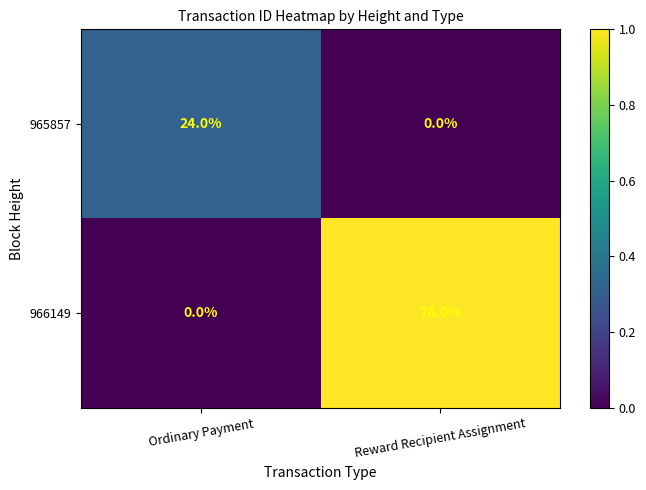

The value of 965857 at Ordinary Payment is 37. True or false?

False